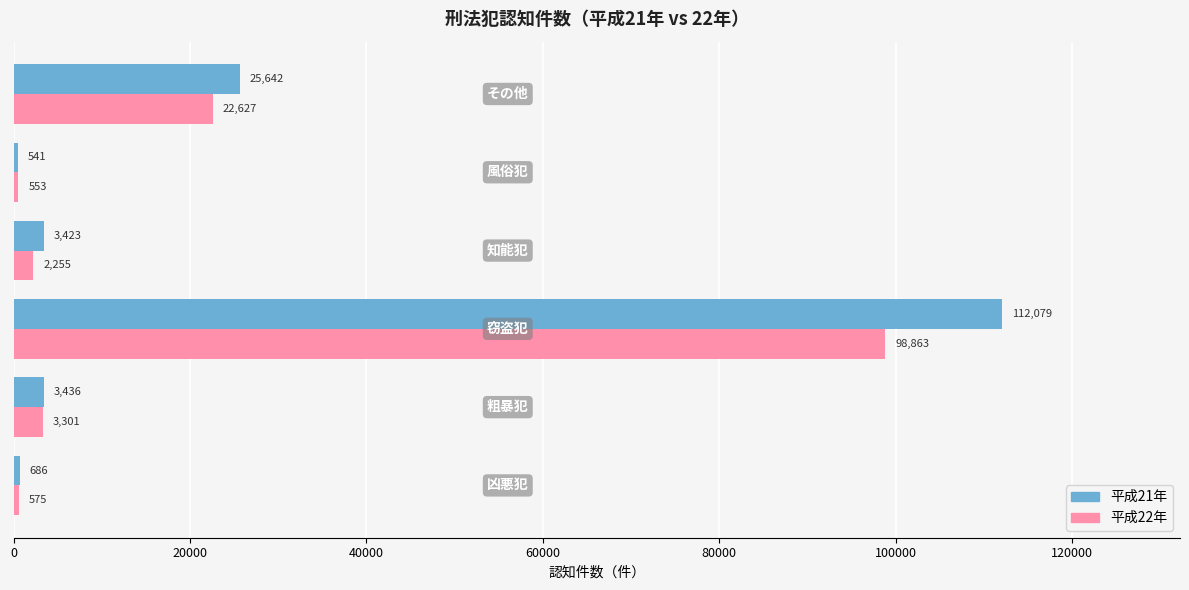

List the series in order of their peak value, highest first.

平成21年, 平成22年